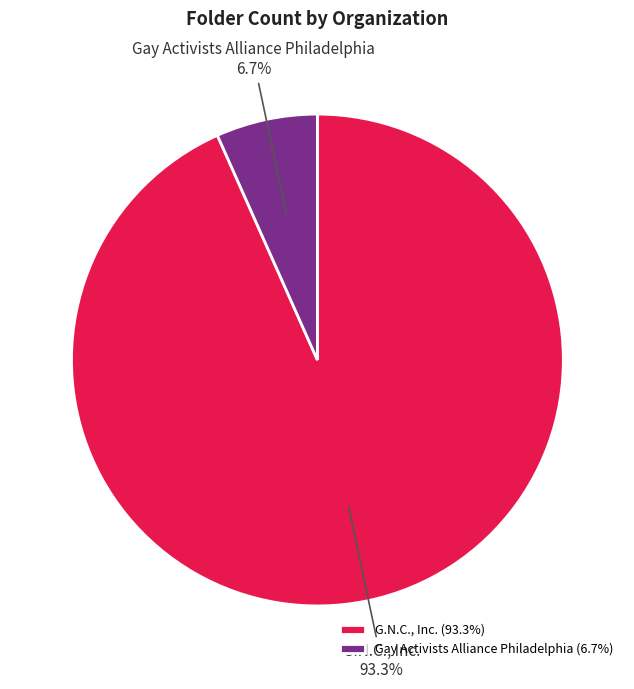

Combined, do G.N.C., Inc. and Gay Activists Alliance Philadelphia account for over 50%?

Yes